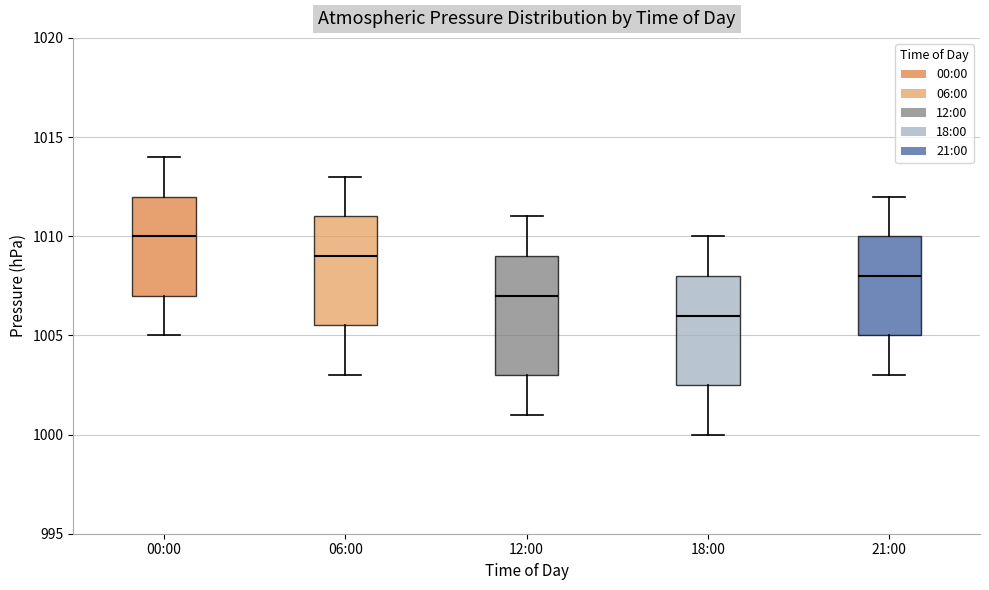

Where does the upper whisker of the box for 21:00 end on the y-axis? The values are not printed on the chart, so give them approximately, as read against the axis.

1012.0